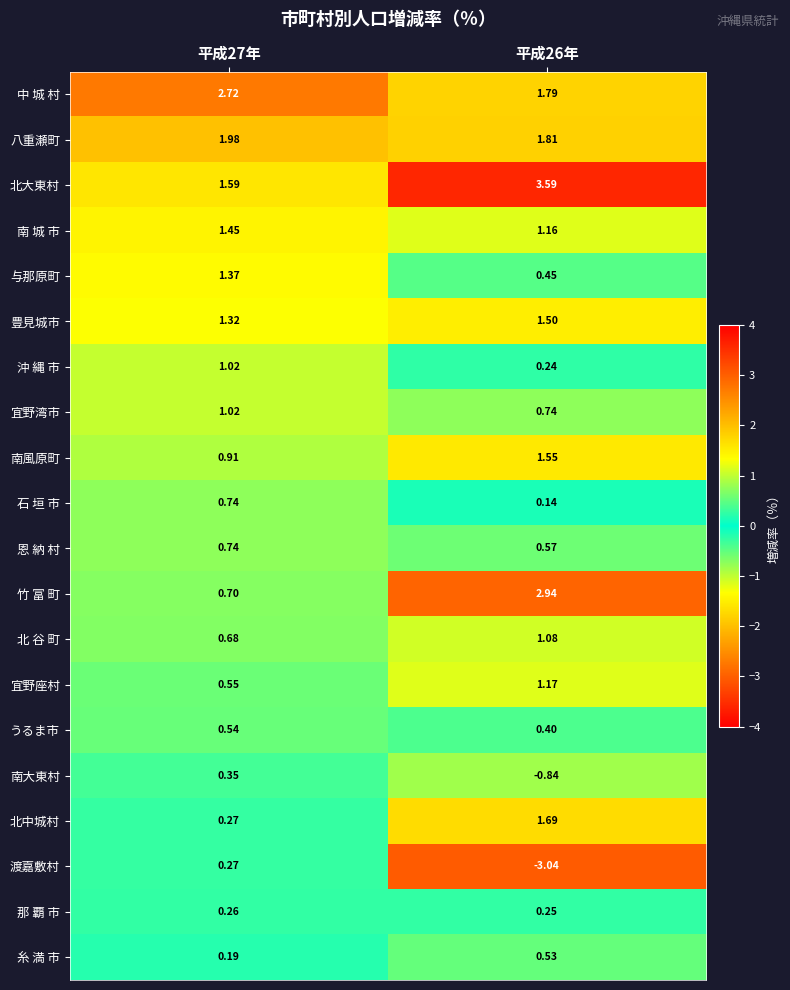

Which series has the largest total across all categories?

北大東村